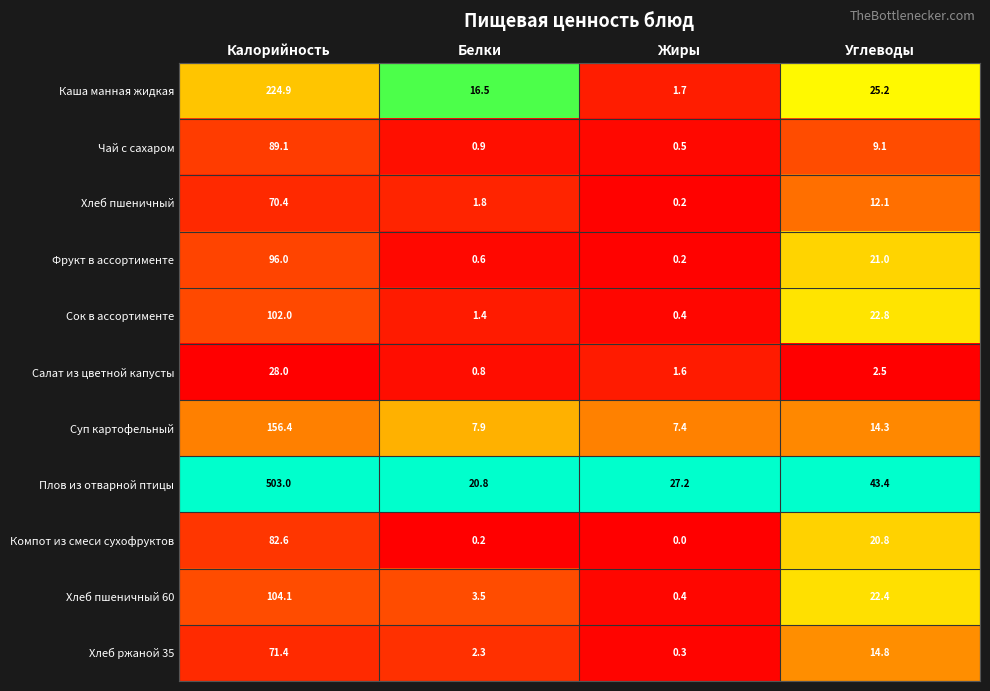

Where does the Хлеб пшеничный 60 series first go above 22?

Калорийность